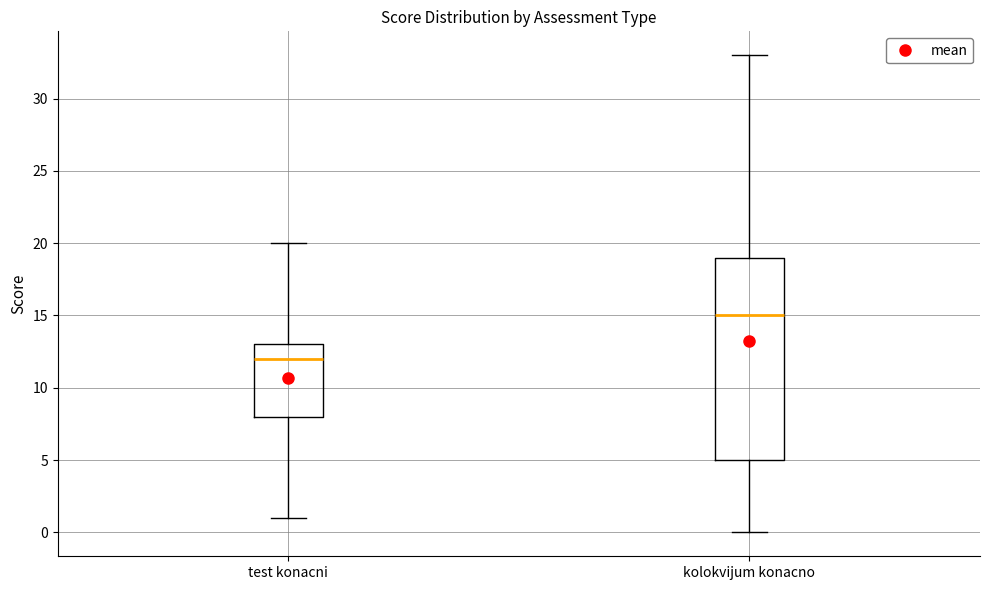

Reading left to right, read every box against the y-axis: the position of its median line, the range the box covers, and the ends of its whiskers. The values are not printed on the chart, so give them approximately, as read against the axis.

test konacni: median 12, box 8 to 13, whiskers 1 to 20
kolokvijum konacno: median 15, box 5 to 19, whiskers 0 to 33